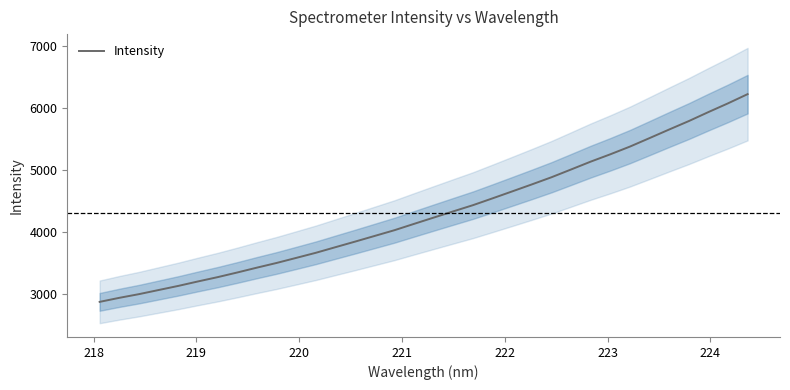

How many categories are shown in the chart?

34